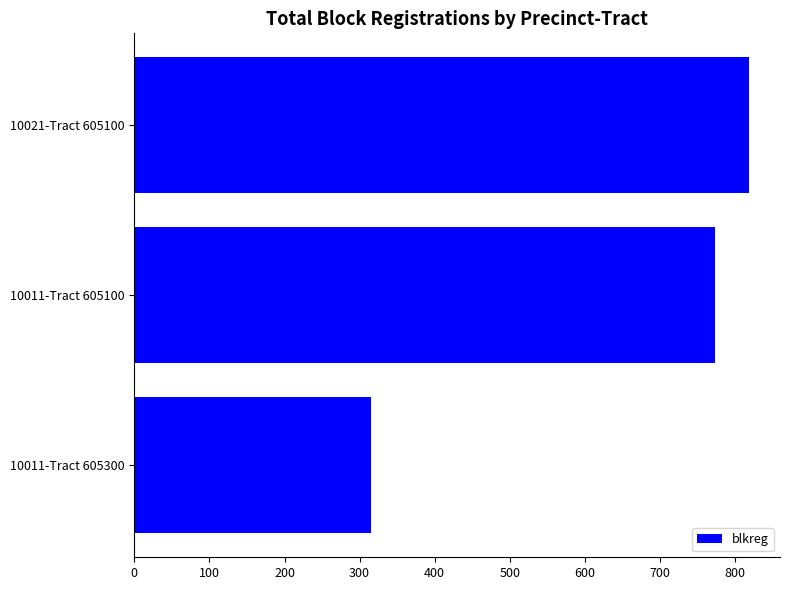

What is the smallest value displayed?

315